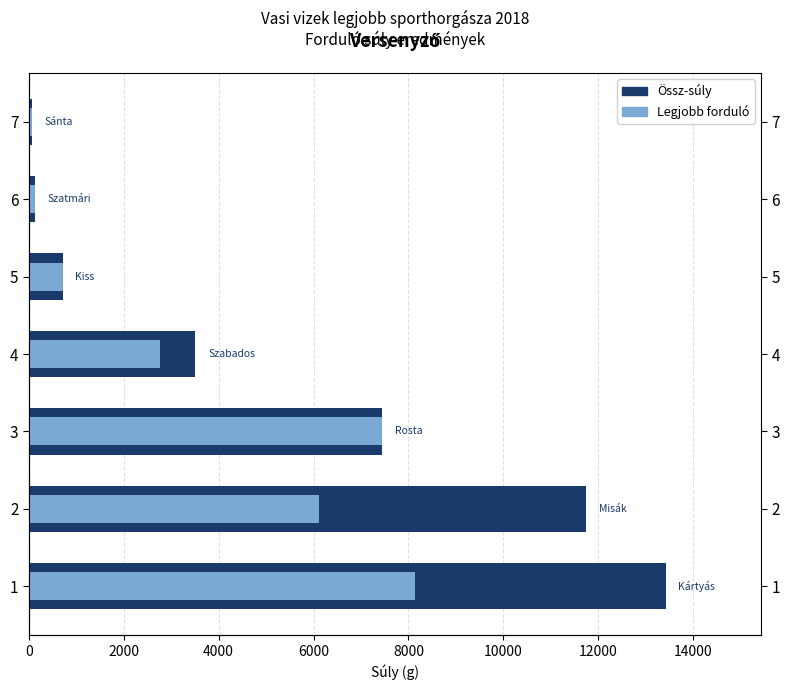

Which series has the largest range (max minus min)?

Össz-súly (Total weight)